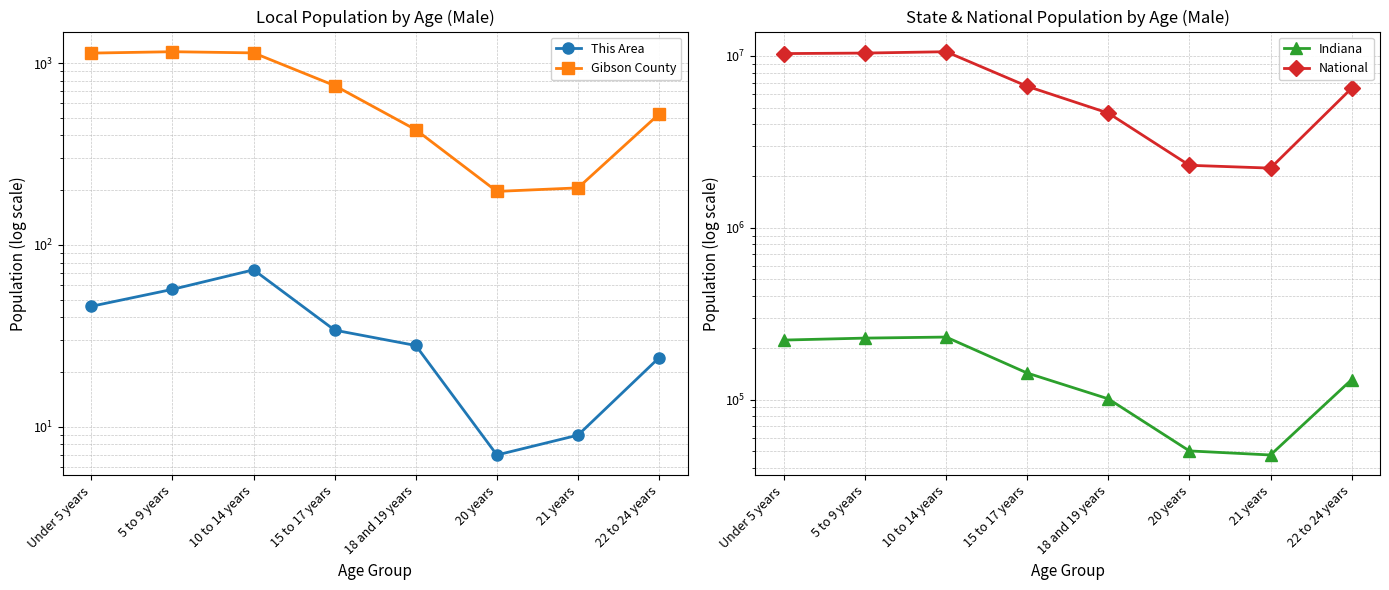

What is the difference between the second highest and minimum values in the Gibson County series?

941